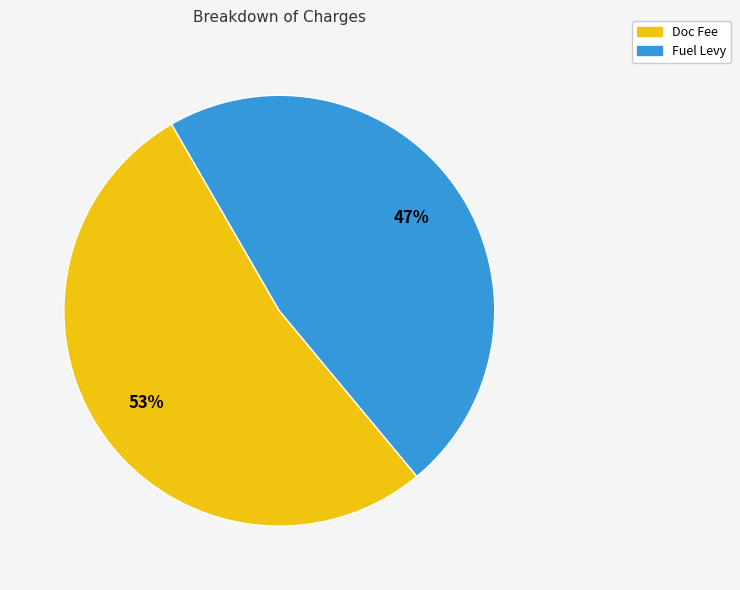

To the nearest percent, what is the average slice percentage?

50%